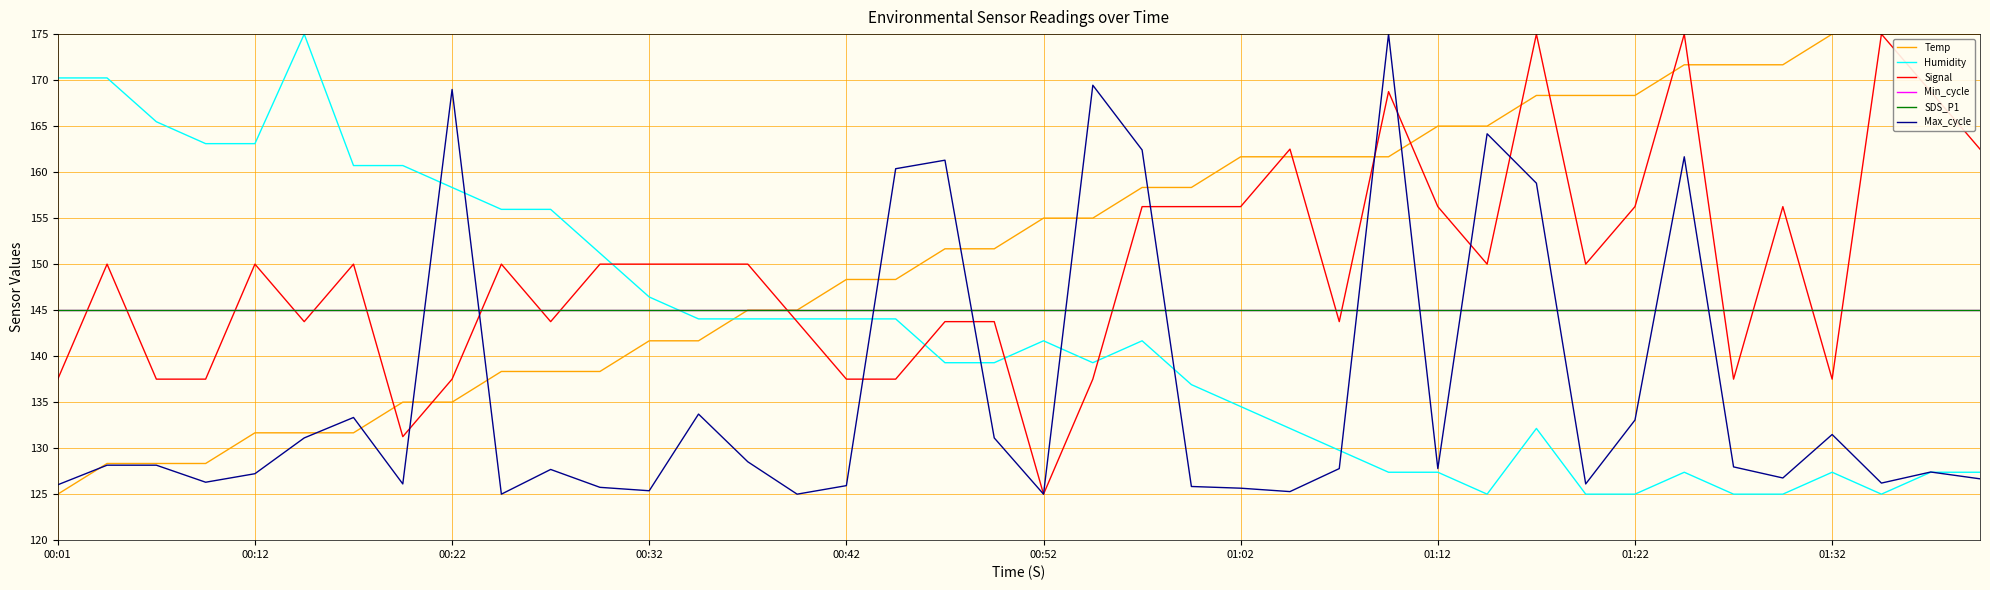

At which category is the sum across all series the highest?

33